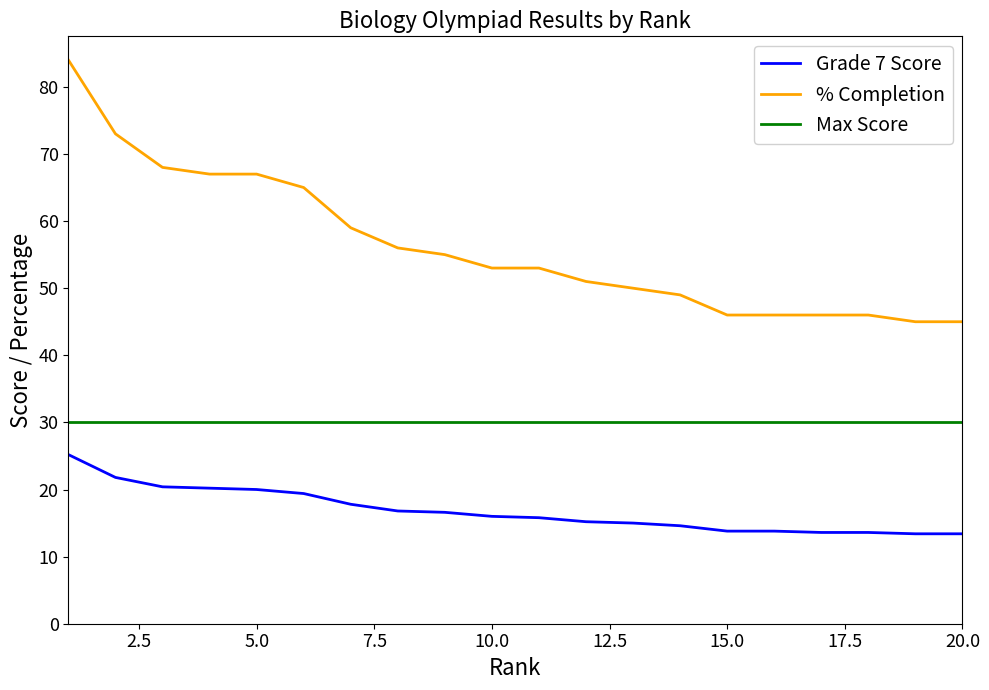

What is the minimum value shown in the chart?

13.4